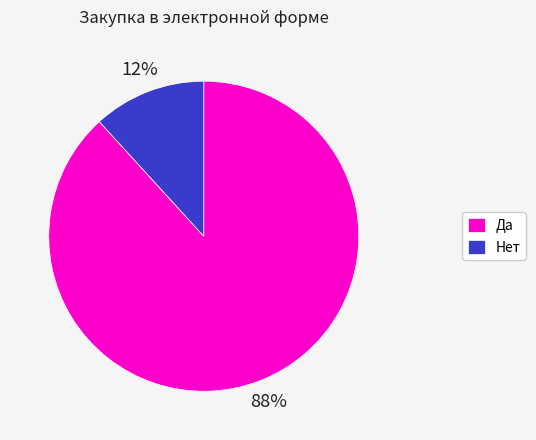

To the nearest percent, what is the difference between the Да and Нет slice percentages?

76%